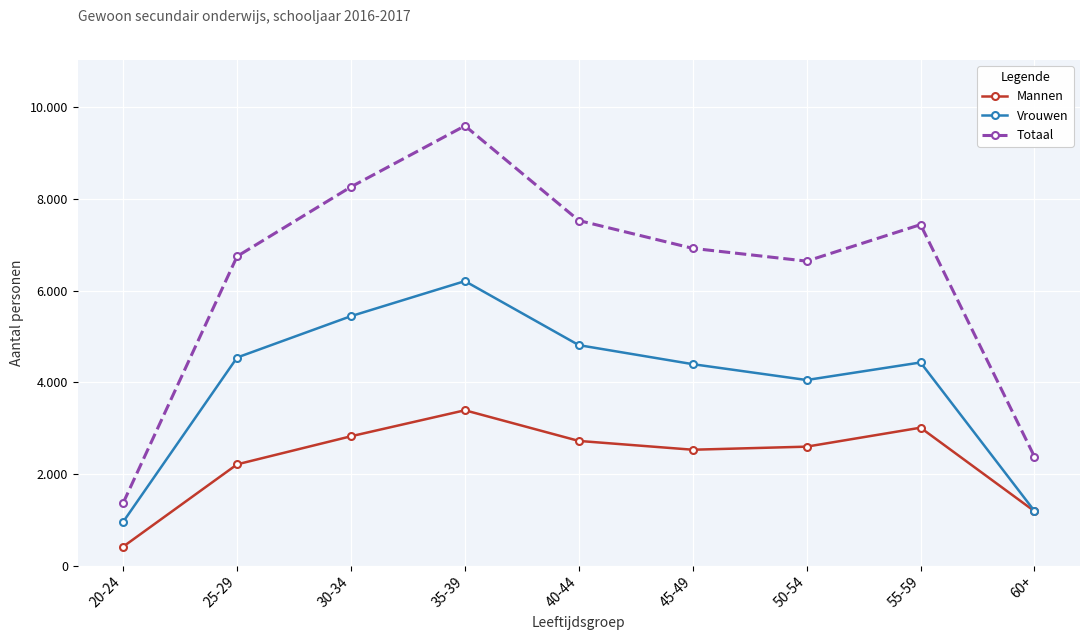

The Mannen series shows 4965 at 30-34. True or false?

False